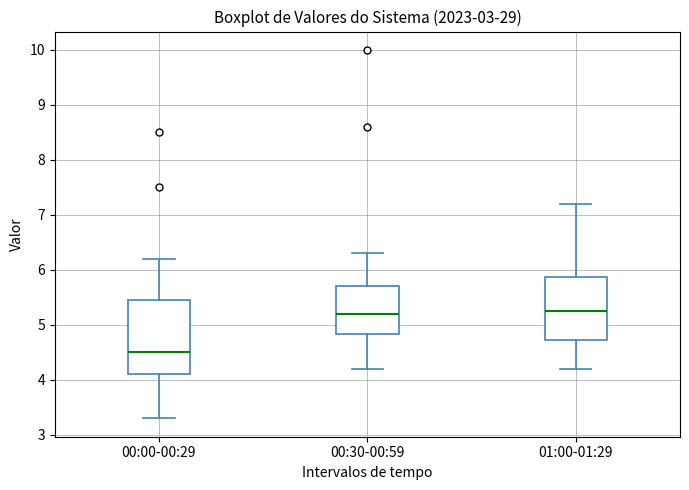

Which box is the tallest, from its lower edge to its upper edge?

00:00-00:29